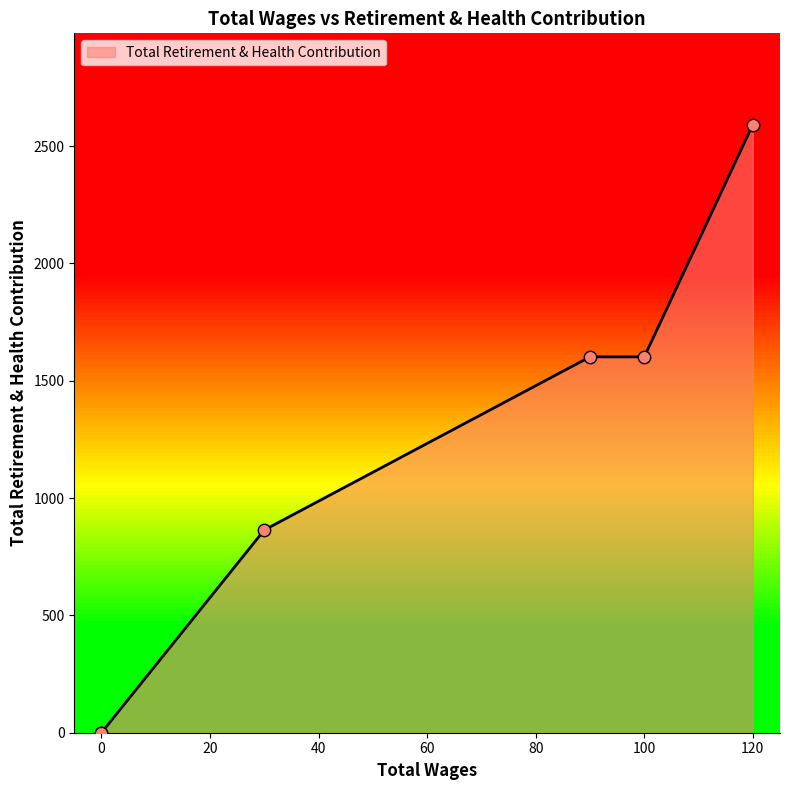

Between 0.0 and 100.0, which is larger?

100.0